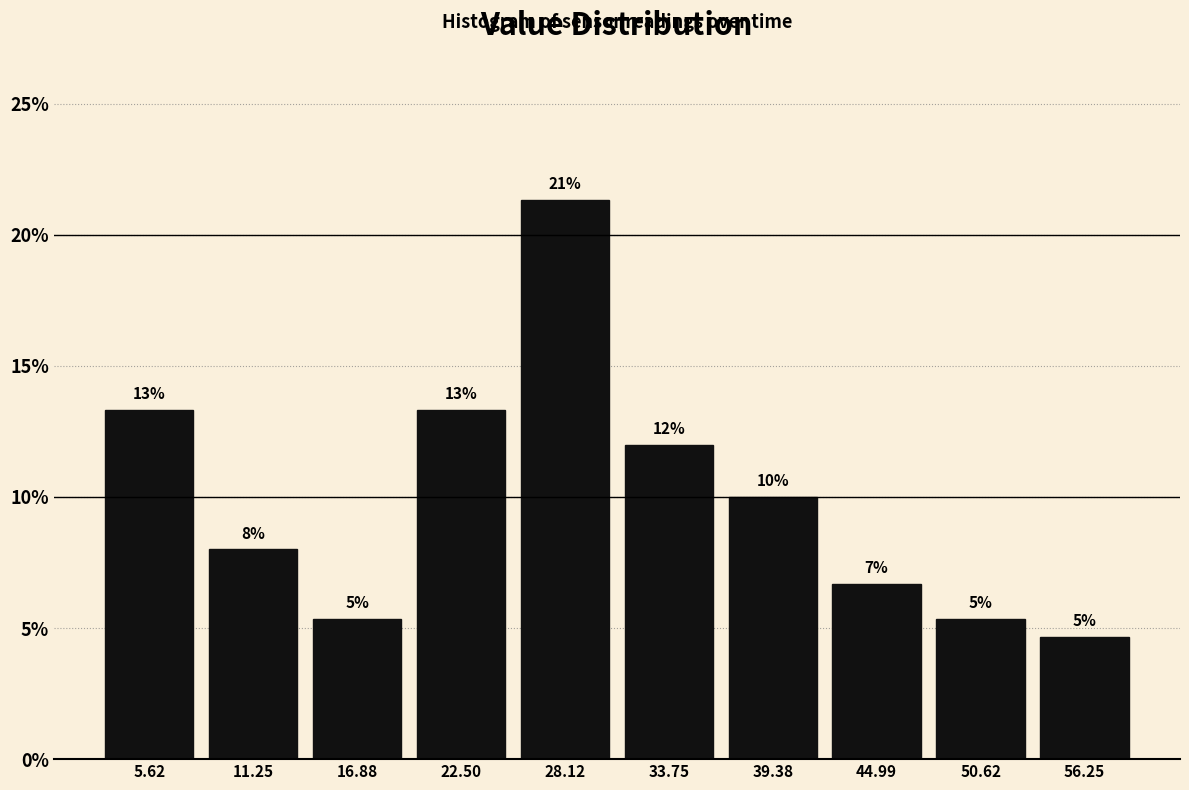

Does the chart contain any negative values?

No